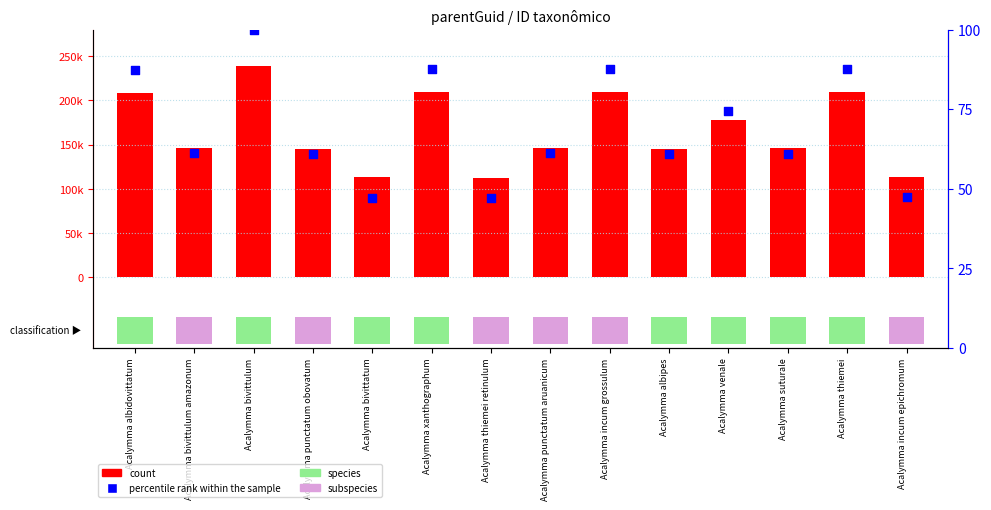

What is the total value across all series at Acalymma punctatum obovatum?

145227.8